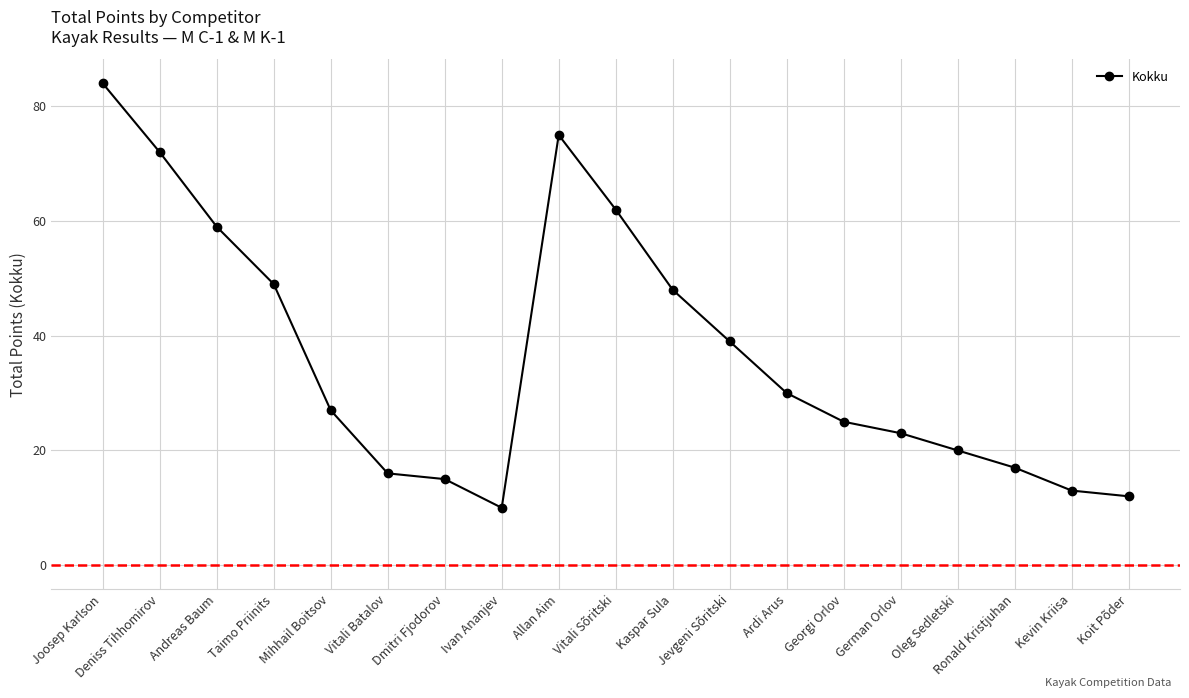

Is it true that the value at Kaspar Sula is 31?

False